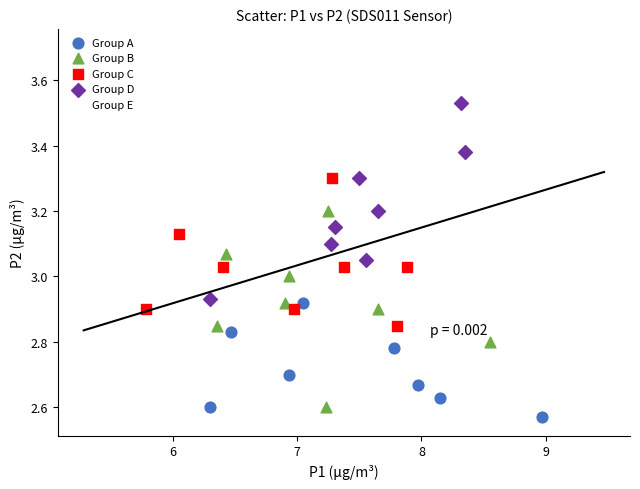

Which series contains the highest Y value?

Group E